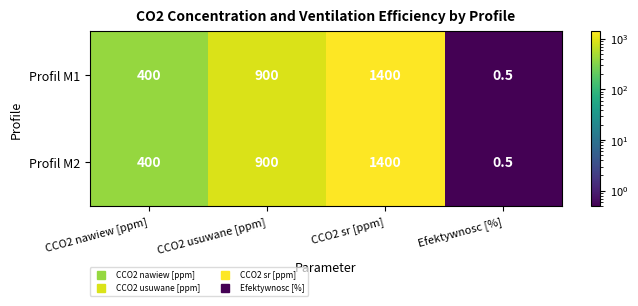

Reading left to right, extract all data points from this chart.

Profil M1: CCO2 nawiew [ppm]=400.0	CCO2 usuwane [ppm]=900.0	CCO2 sr [ppm]=1400.0	Efektywnosc [%]=0.5
Profil M2: CCO2 nawiew [ppm]=400.0	CCO2 usuwane [ppm]=900.0	CCO2 sr [ppm]=1400.0	Efektywnosc [%]=0.5